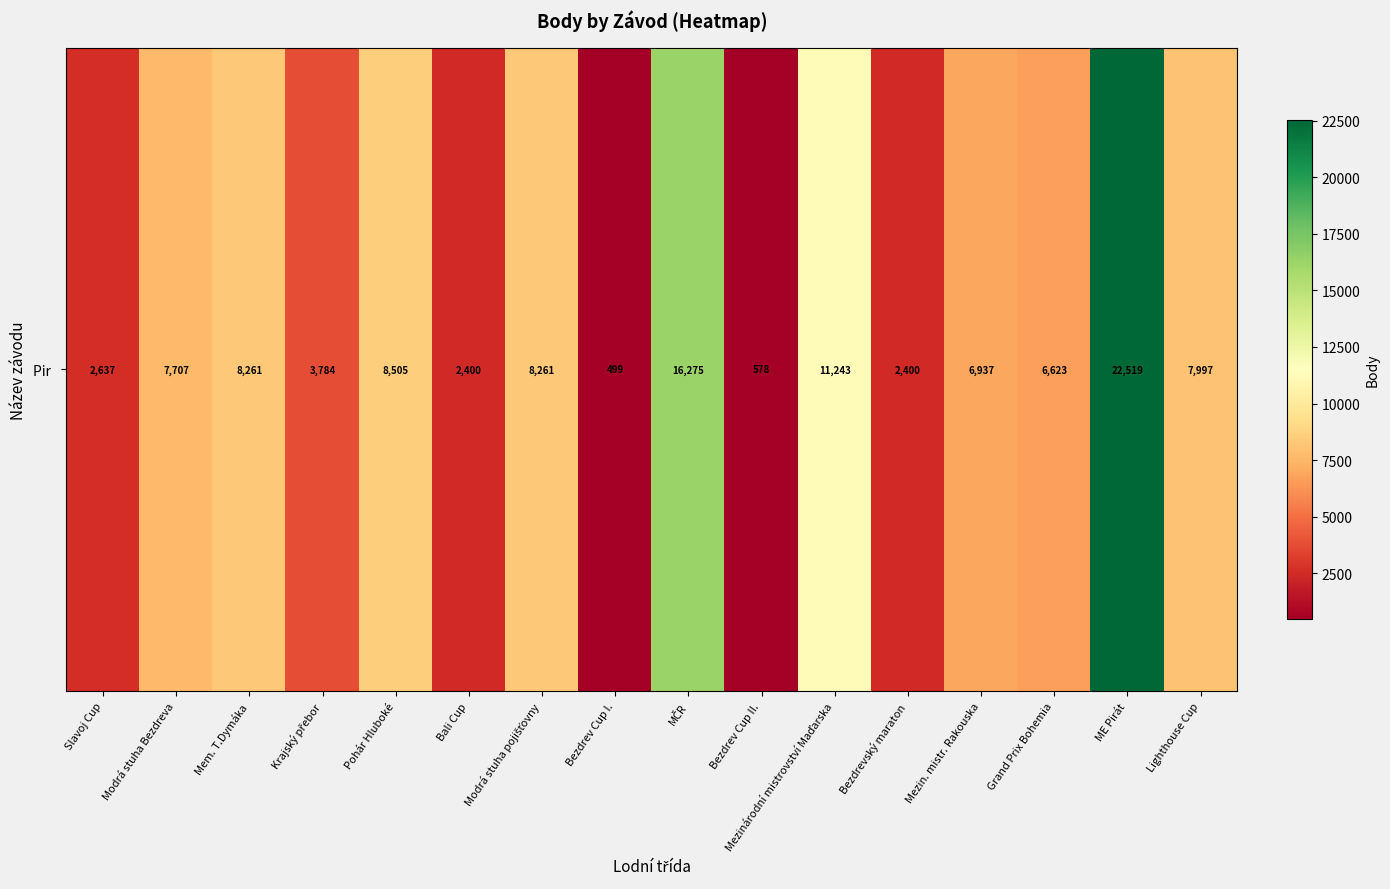

What is the average value?

7289